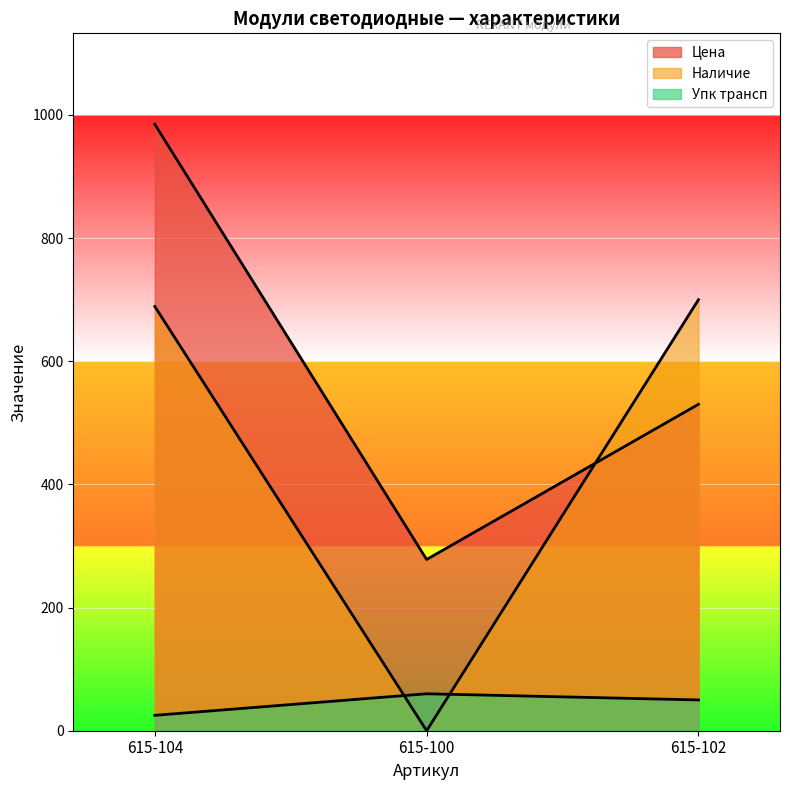

Rank the series by their maximum value, from highest to lowest.

Цена, Наличие, Упк трансп